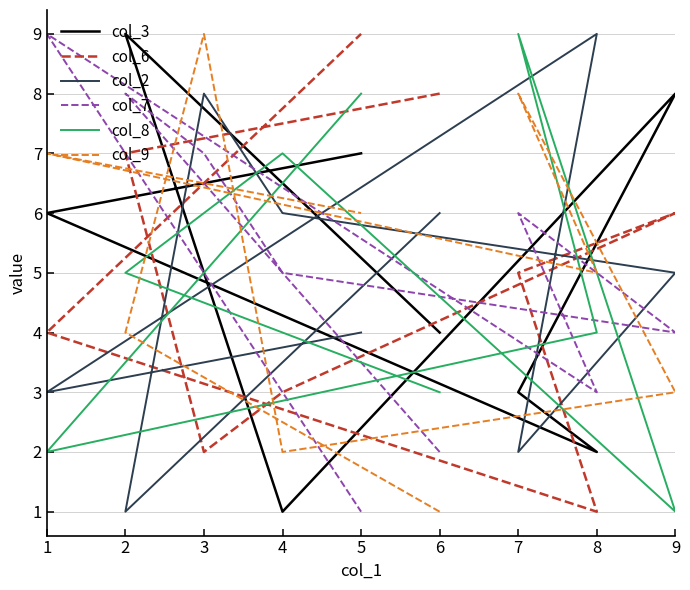

Which series changed the most between 4 and 9?

col_3